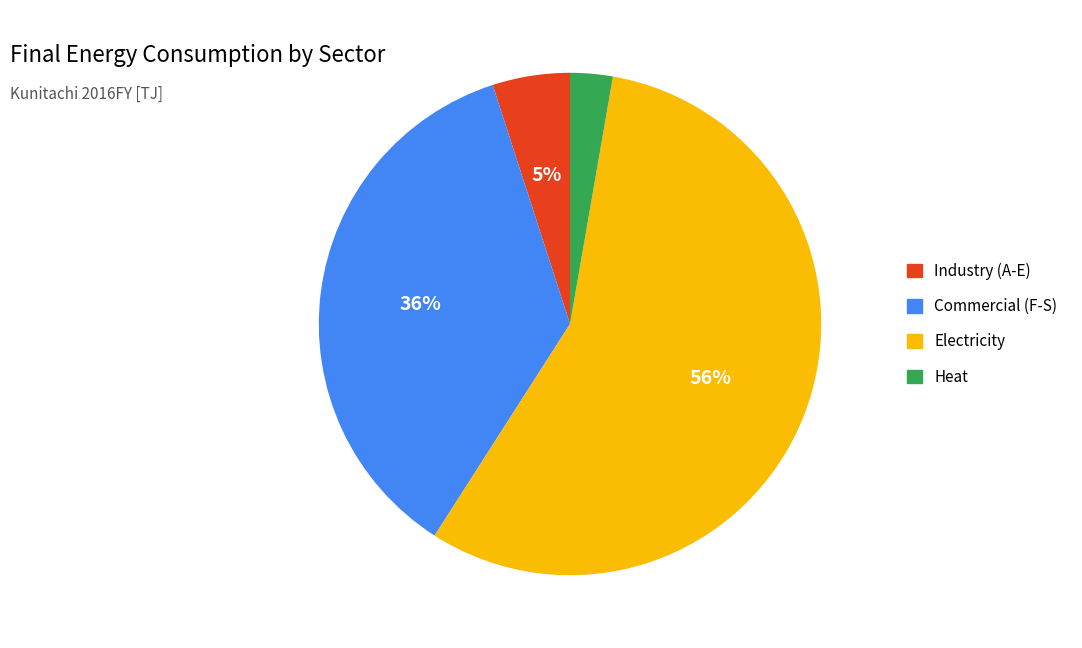

Which has a higher value, Heat or Electricity?

Electricity